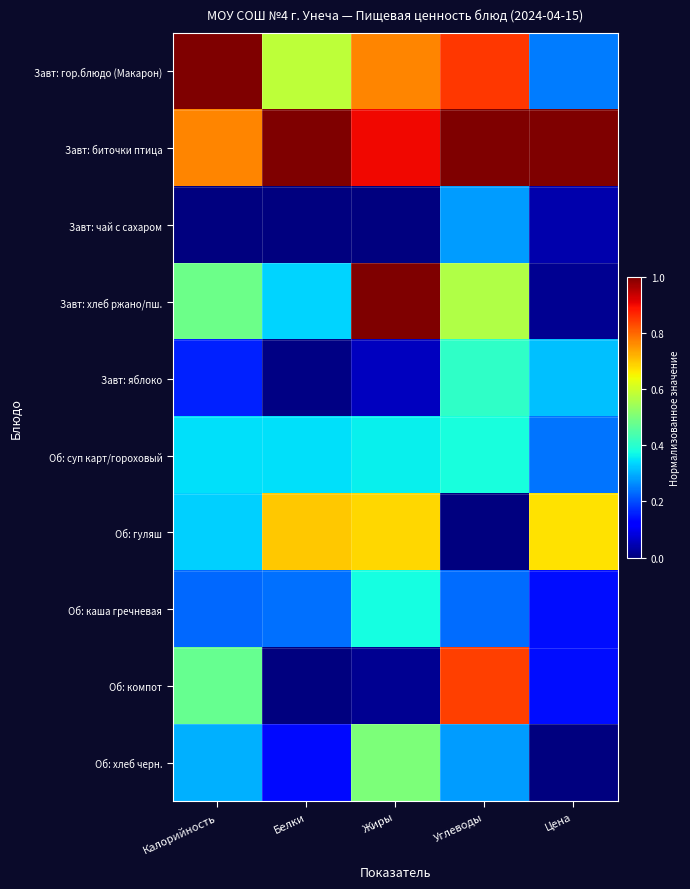

List the series in order of their peak value, lowest first.

Завт: чай с сахаром, Об: каша гречневая, Об: суп карт/гороховый, Завт: яблоко, Об: хлеб черн., Об: гуляш, Об: компот, Завт: гор.блюдо (Макарон), Завт: биточки птица, Завт: хлеб ржано/пш.